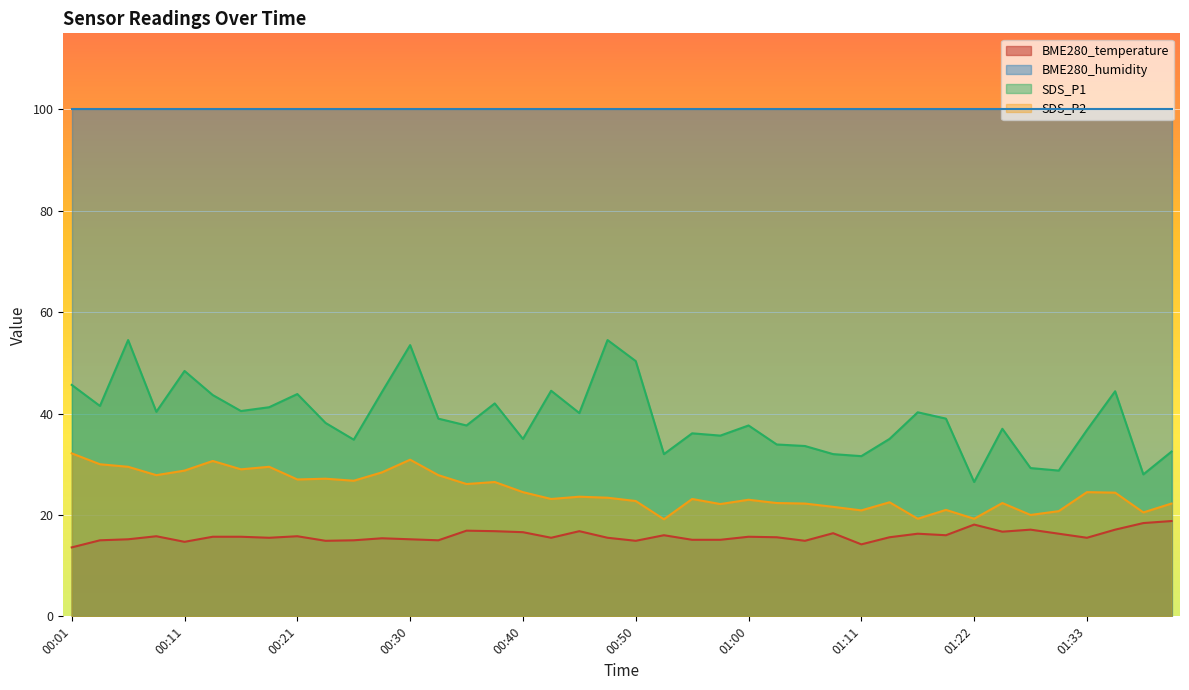

How many data points in SDS_P2 are above 23?

23